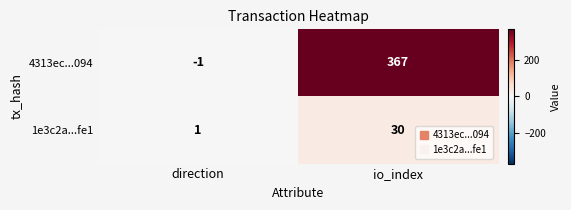

At which category does the chart reach its minimum across all series?

direction